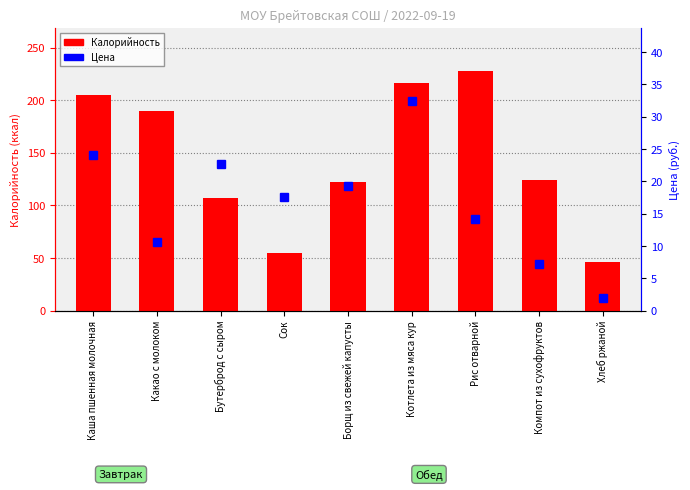

At which category does the chart reach its minimum across all series?

Хлеб ржаной